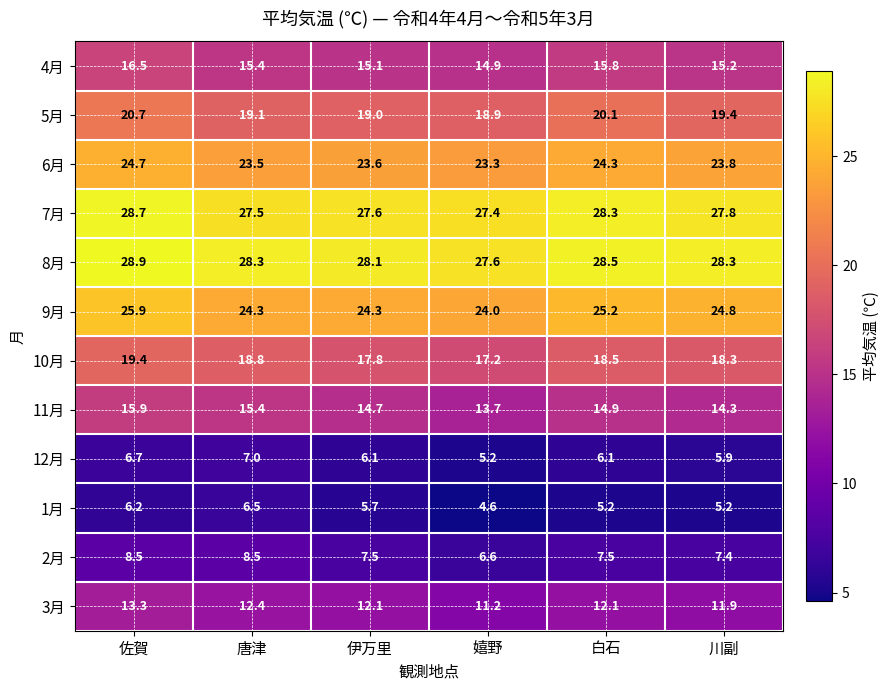

The value of 3月 at 伊万里 is 6.3. True or false?

False